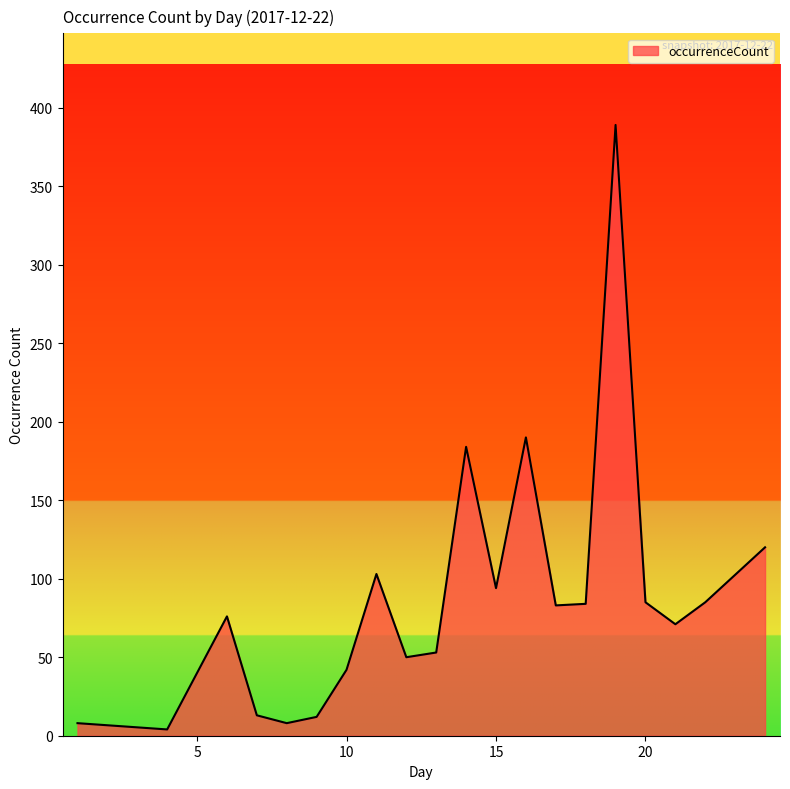

What is the greatest value displayed?

389